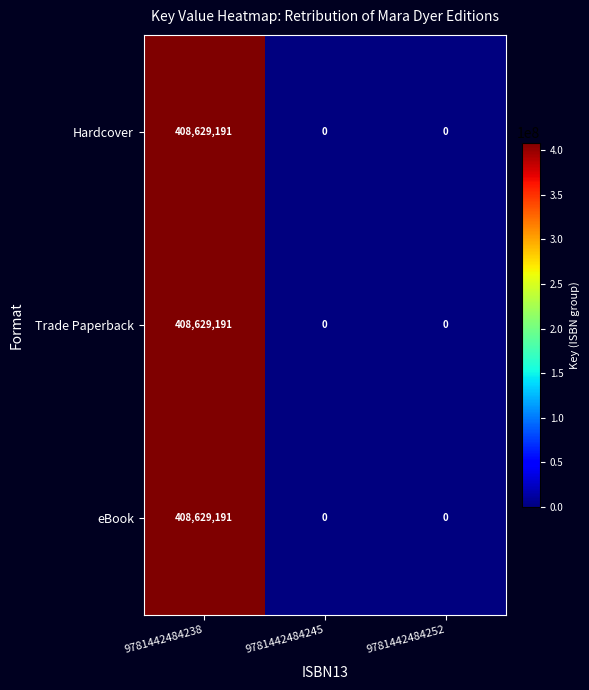

Count the Hardcover values in the range 0 to 408629191.

3